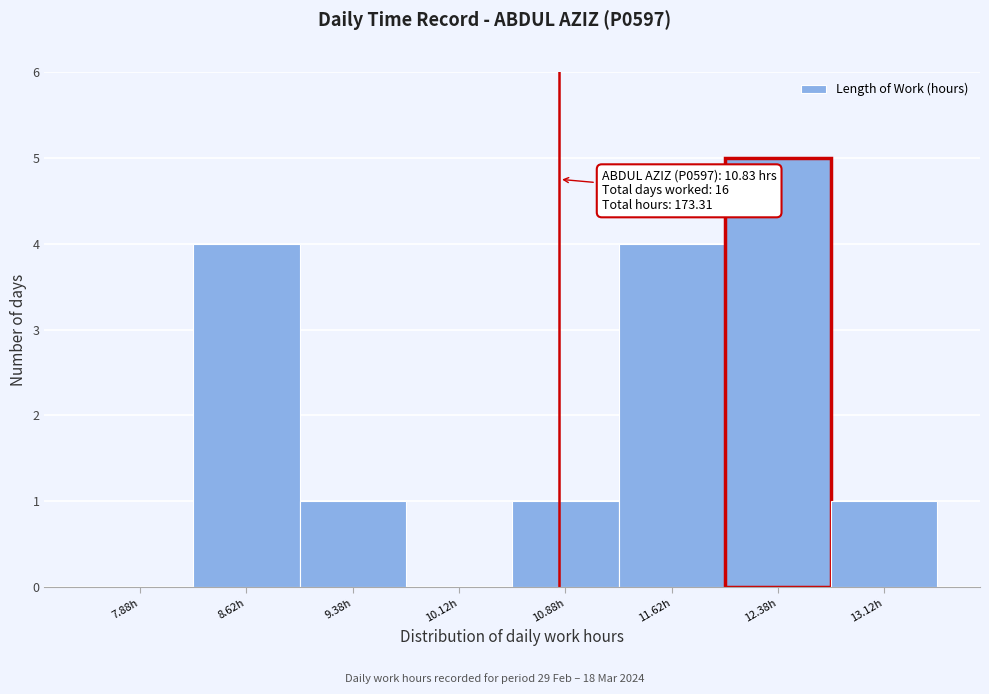

Which range on the x-axis has the tallest bar?

12.00 to 12.75